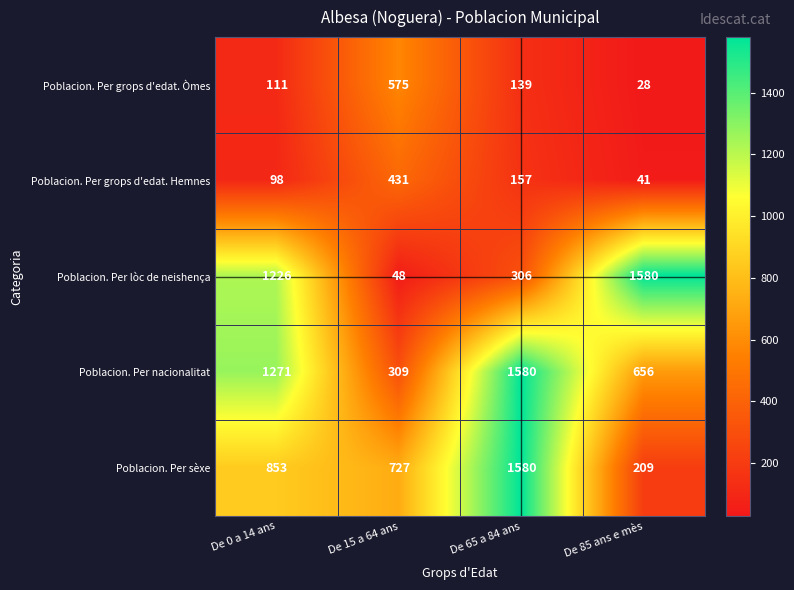

What is the lowest value of the Poblacion. Per nacionalitat series?

309